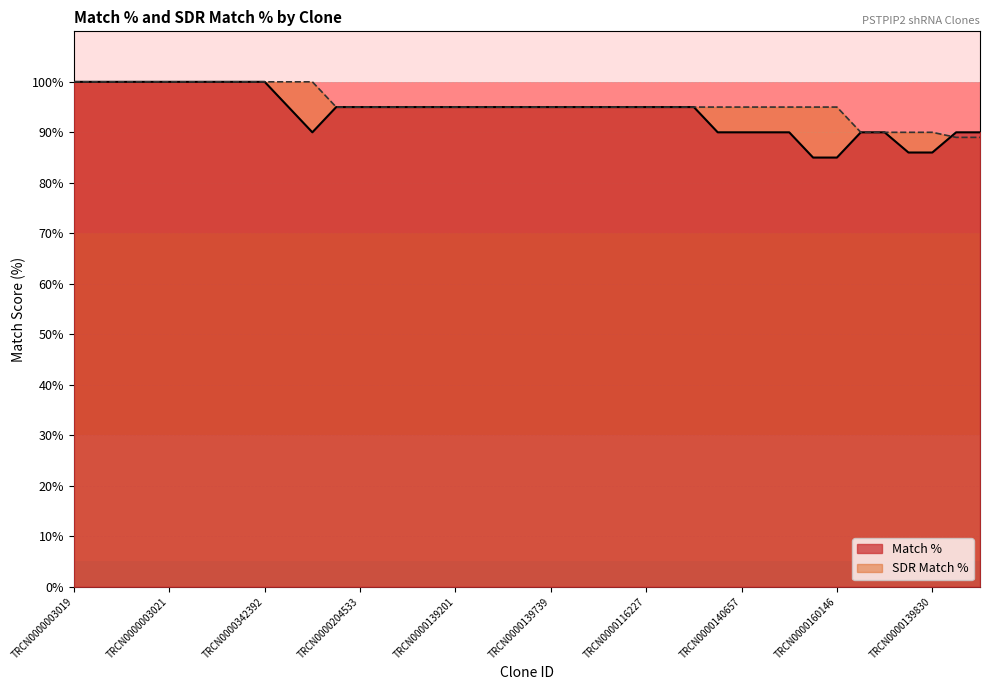

Which has a higher value, TRCN0000342392 or TRCN0000072628?

TRCN0000342392